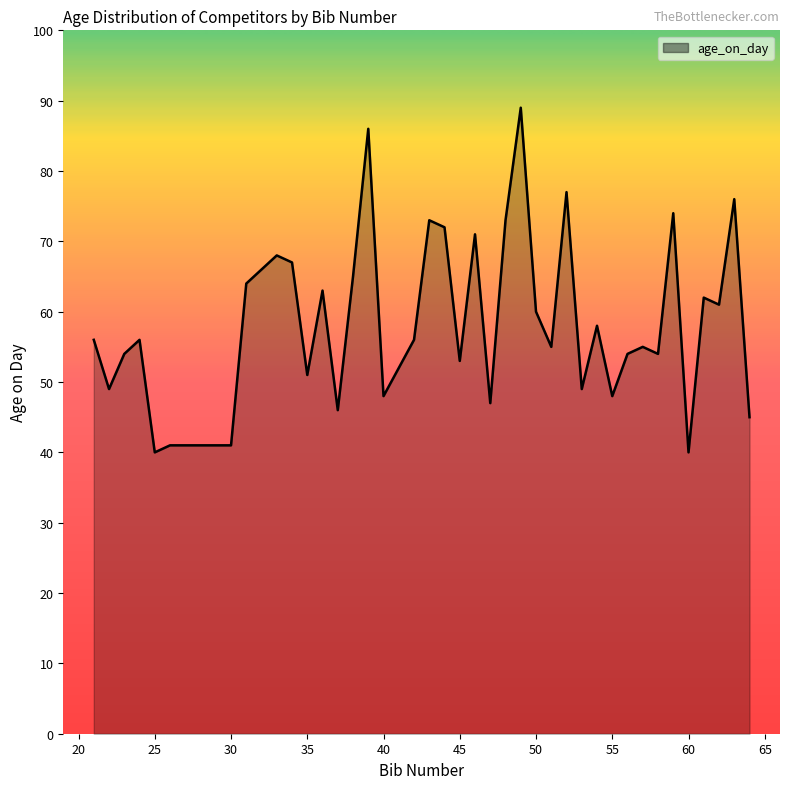

What is the greatest value displayed?

89